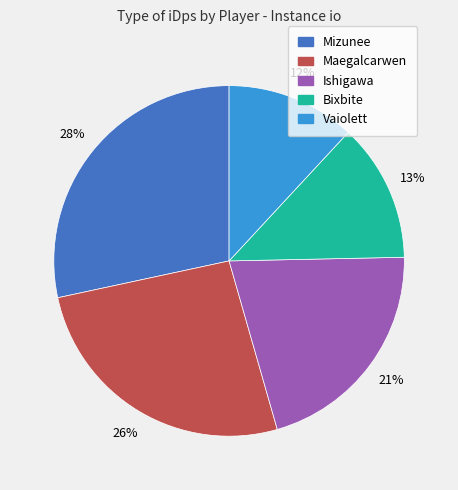

Rank the categories by value from lowest to highest.

Vaiolett, Bixbite, Ishigawa, Maegalcarwen, Mizunee